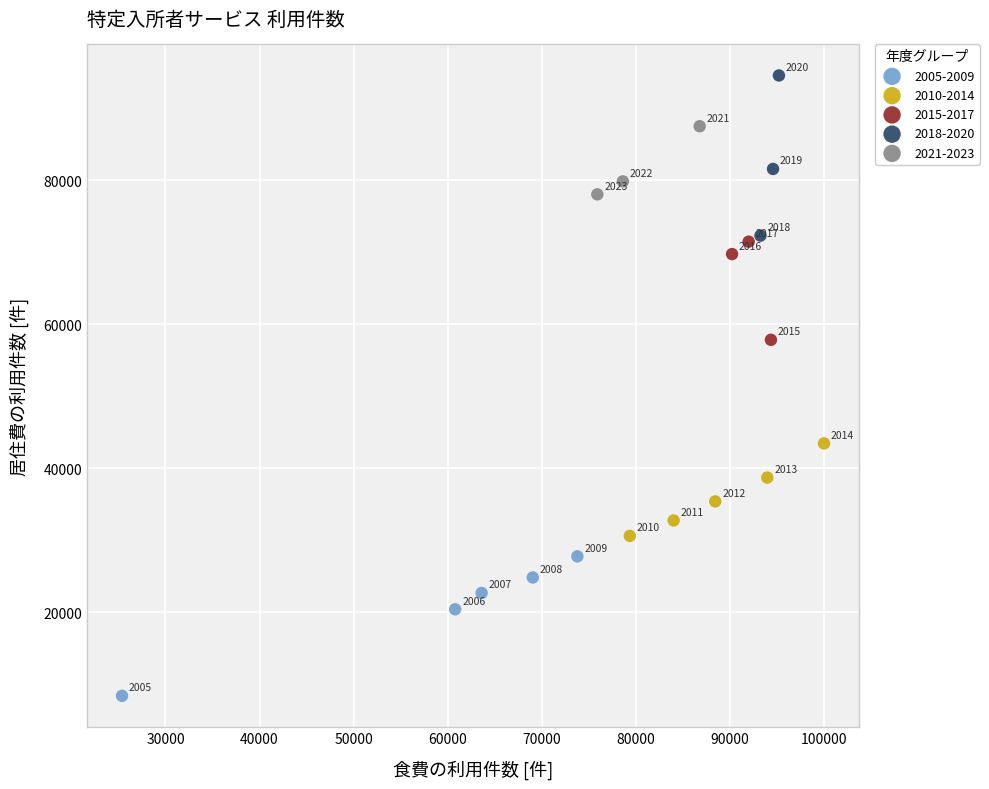

Which series has the largest Y range (max minus min)?

2018-2020